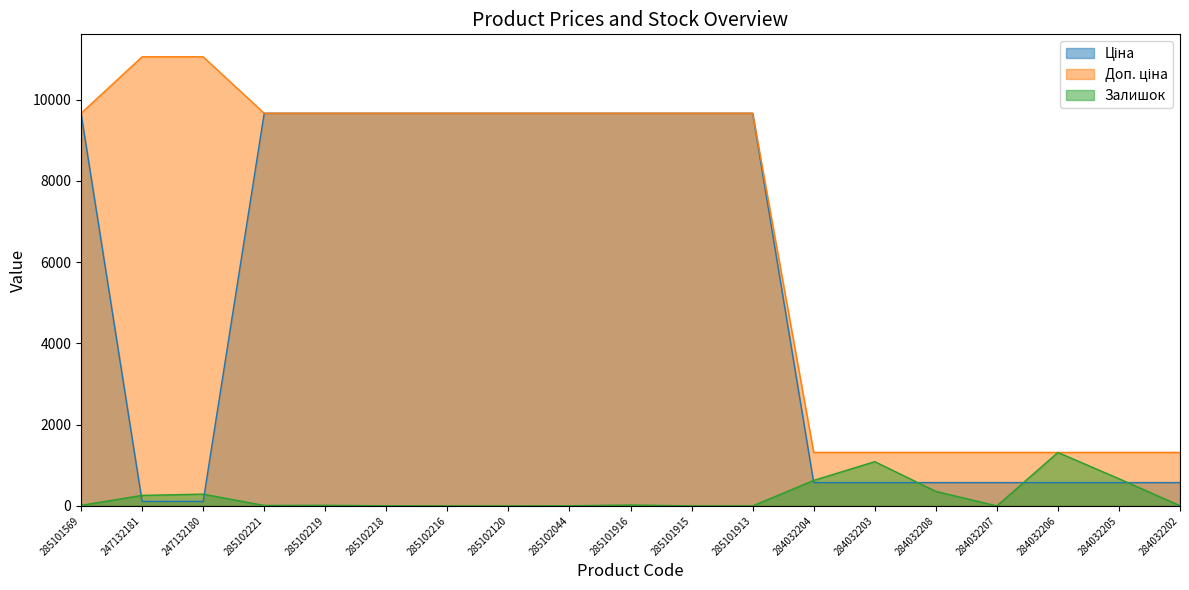

True or false: Доп. ціна and Ціна intersect in this chart.

False